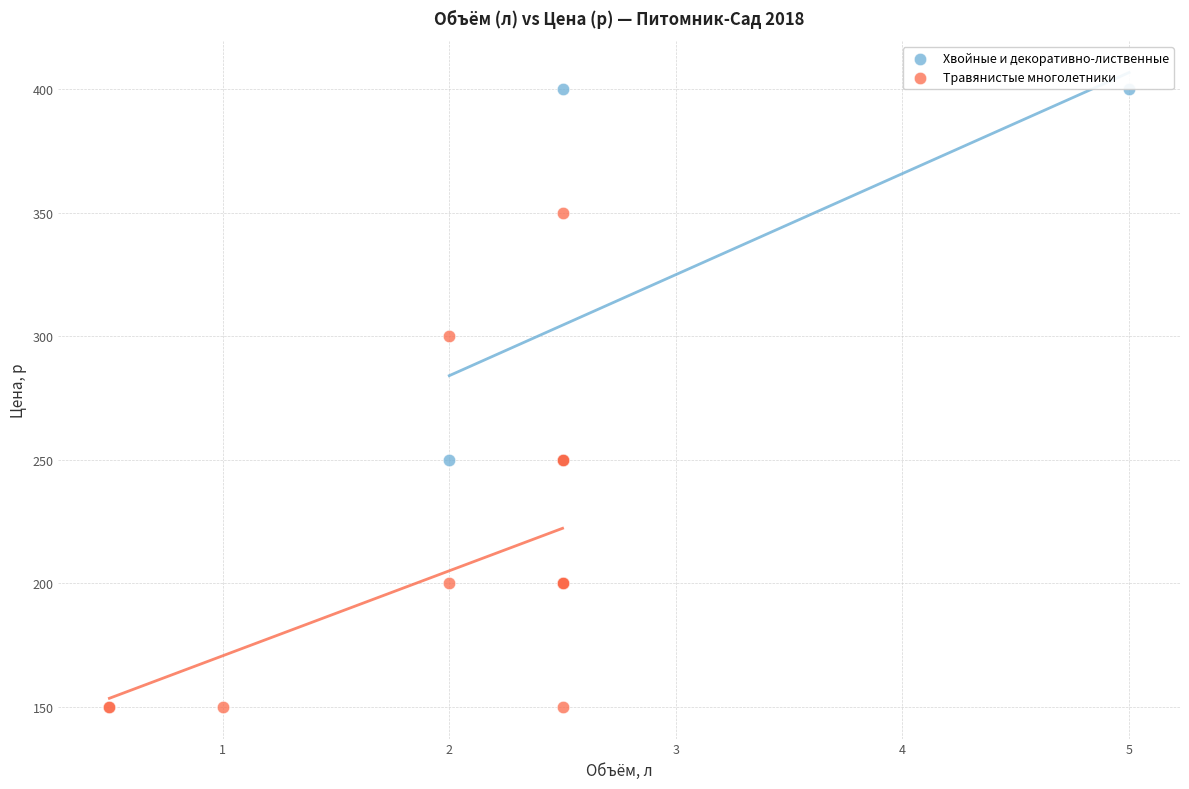

Which series contains the highest Y value?

Хвойные и декоративно-лиственные